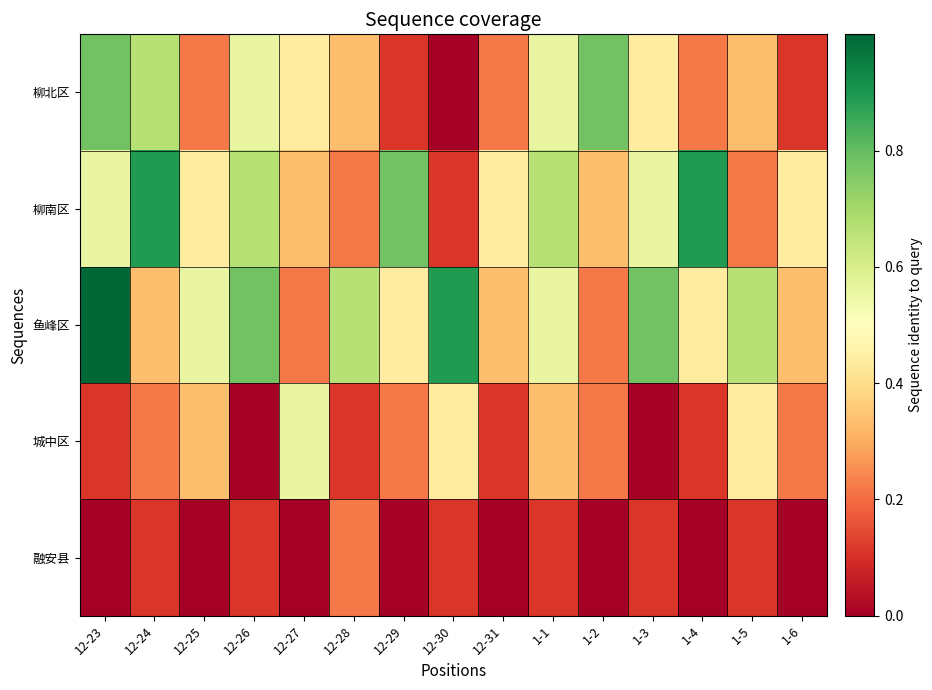

At which category is the sum across all series the highest?

12-23